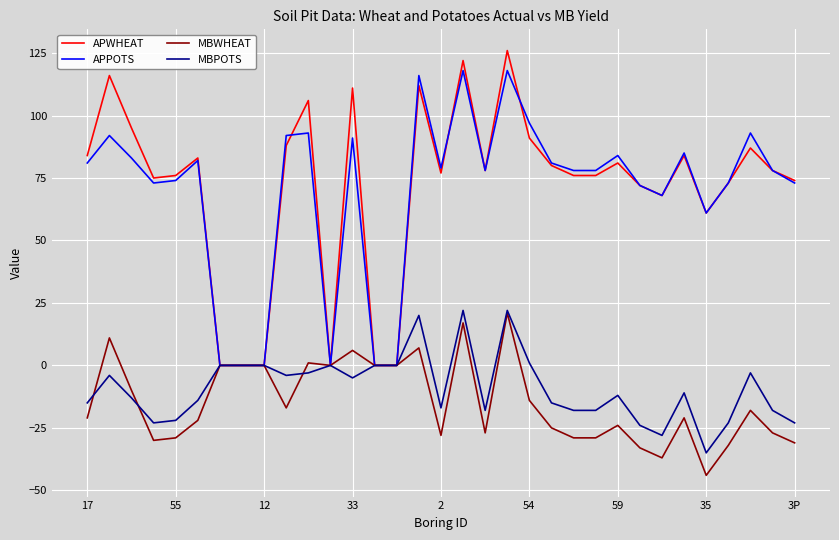

Which series has the largest range (max minus min)?

APWHEAT